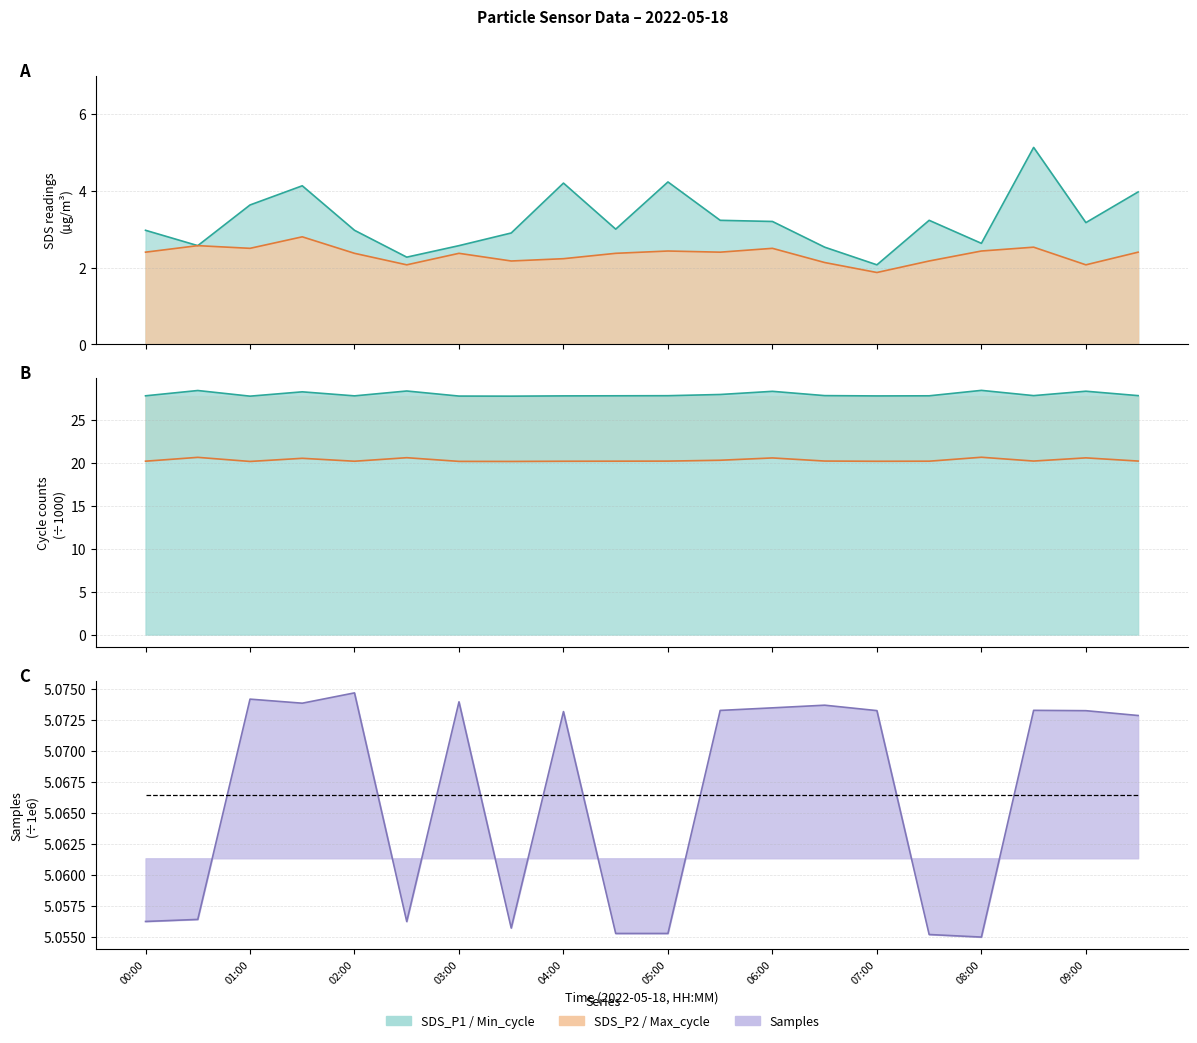

The SDS_P1 series shows 2.5 at 06:30. True or false?

True